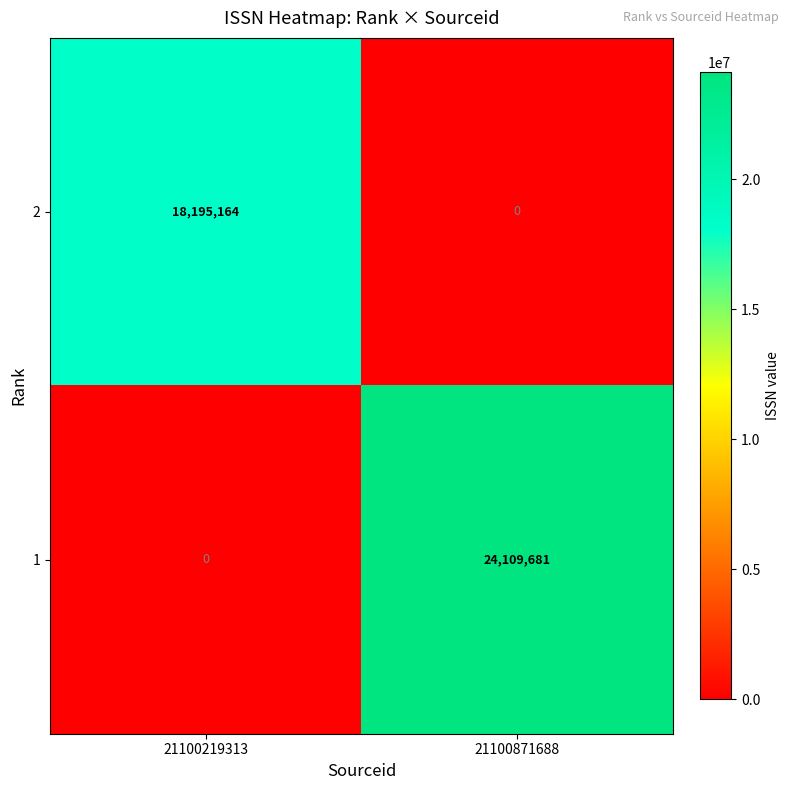

Which series has the largest total across all categories?

1